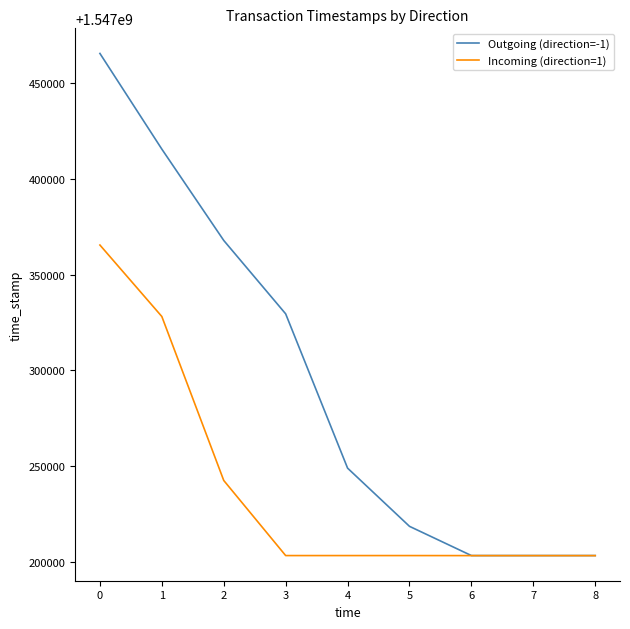

Which series has the widest spread of values?

Outgoing (direction=-1)